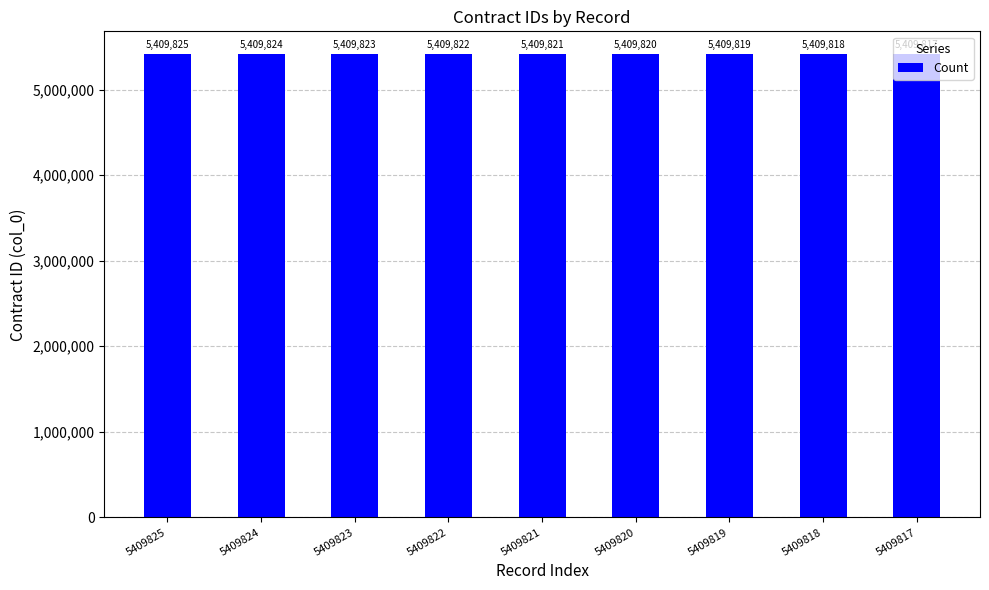

Between 5409817 and 5409818, which is larger?

5409818